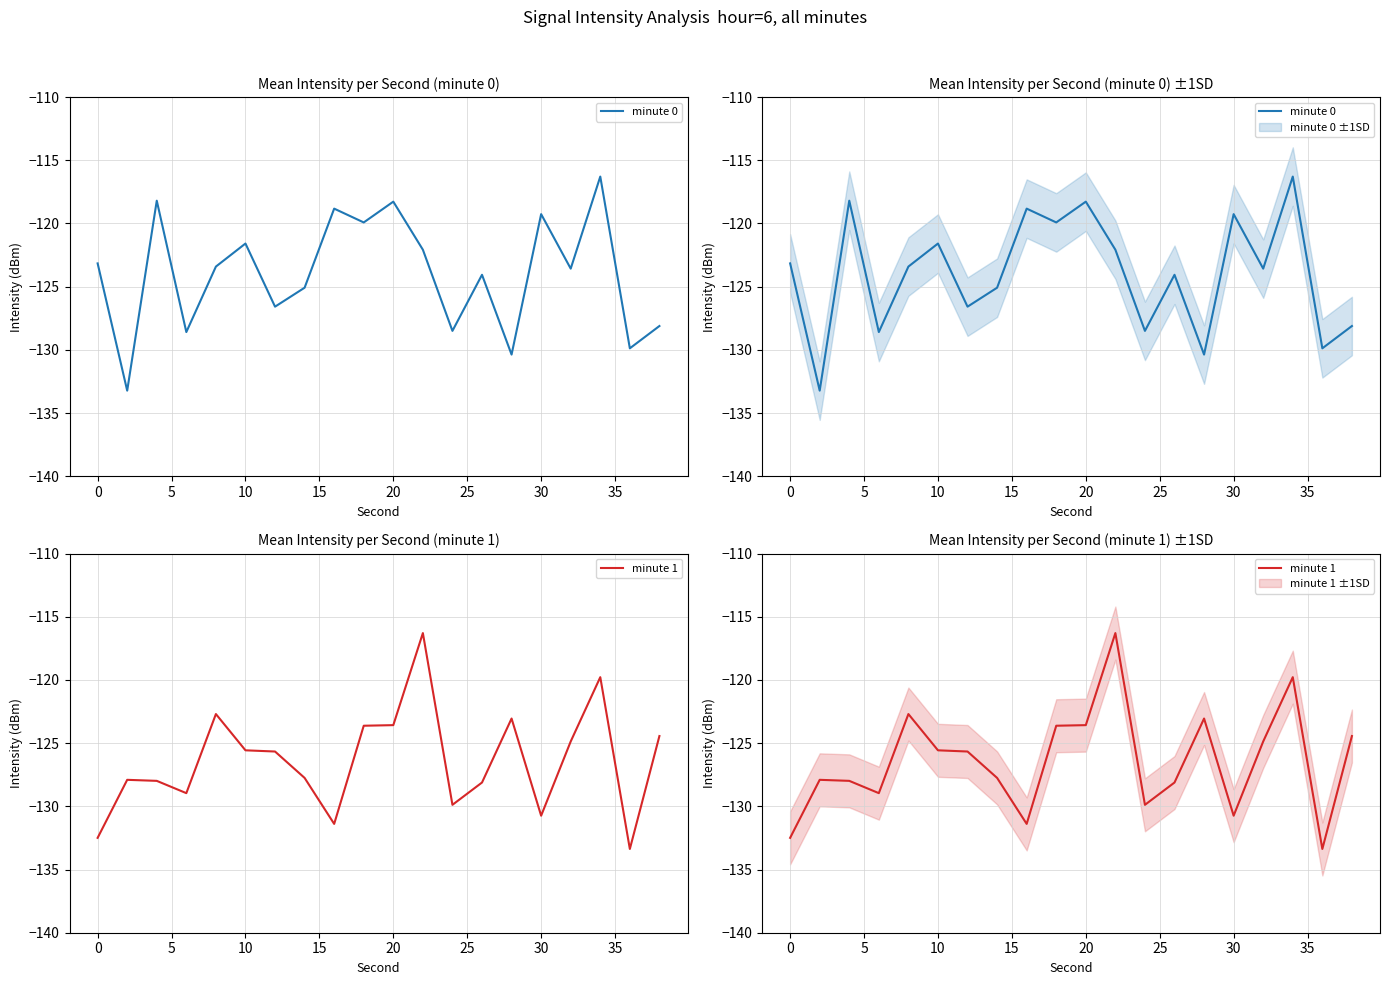

What is the average value of the minute 1 series?

-126.4